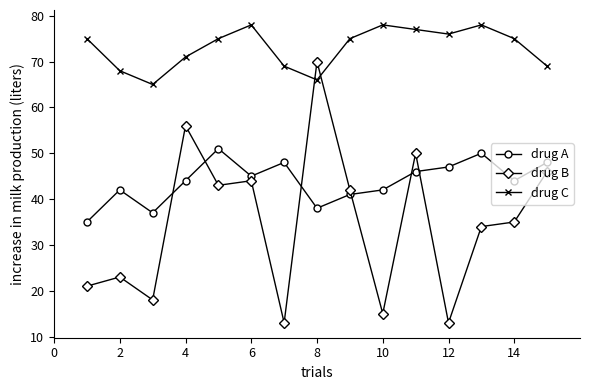

How many times do drug A and drug B cross each other?

6